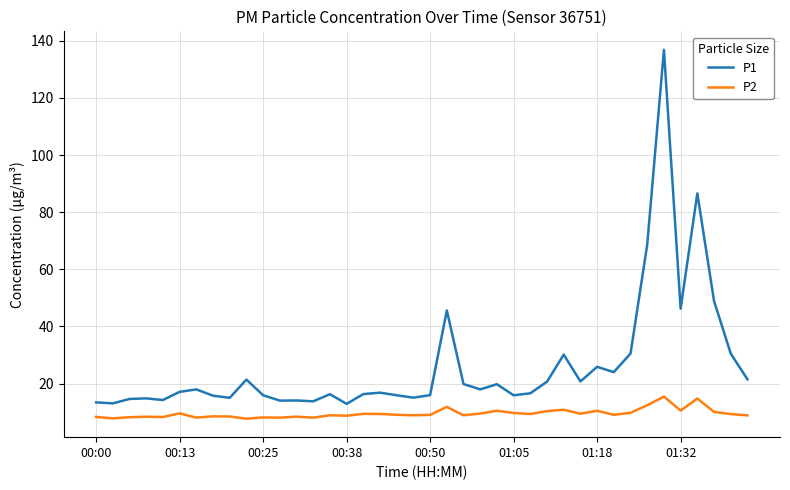

True or false: P1 and P2 intersect in this chart.

False